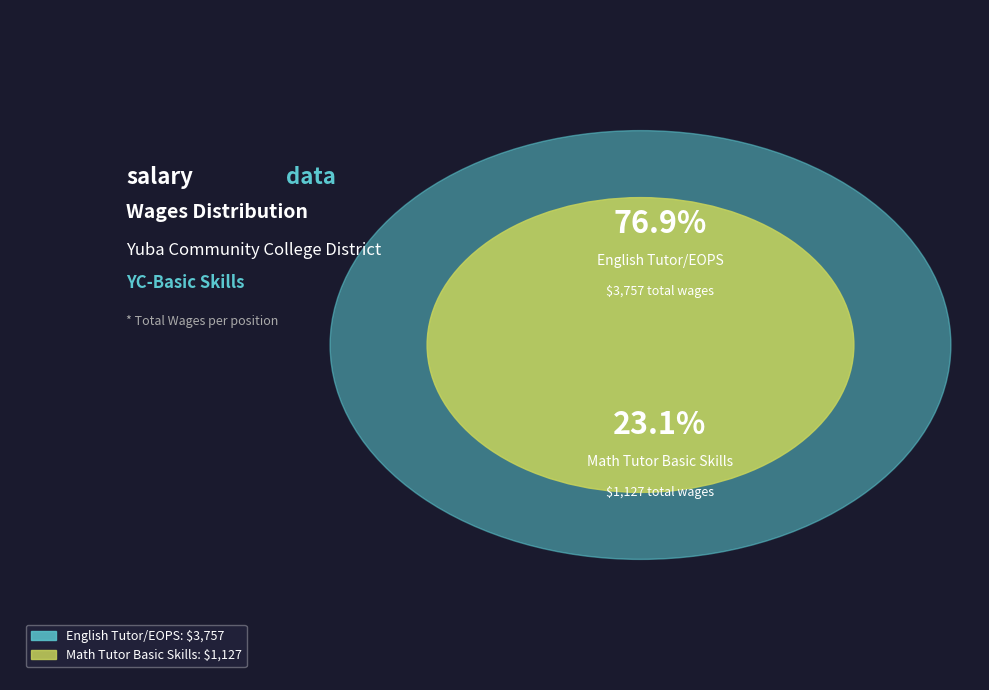

Which has a higher value, Math Tutor Basic Skills or English Tutor/EOPS?

English Tutor/EOPS